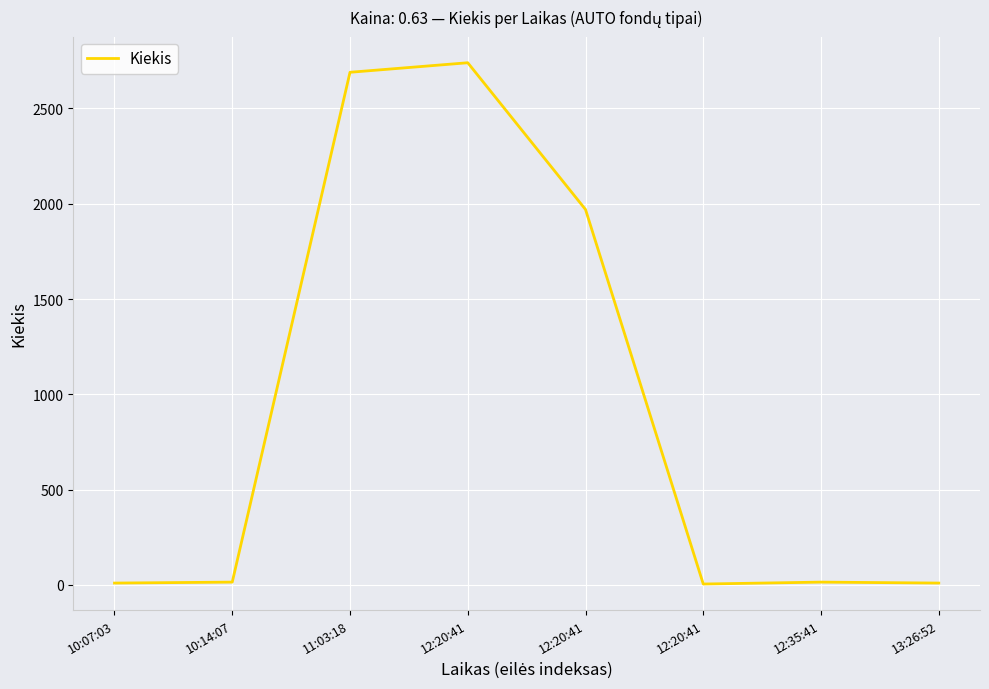

Reading left to right, transcribe all the data shown in this chart.

10	15	2690	2740	1970	5	15	10